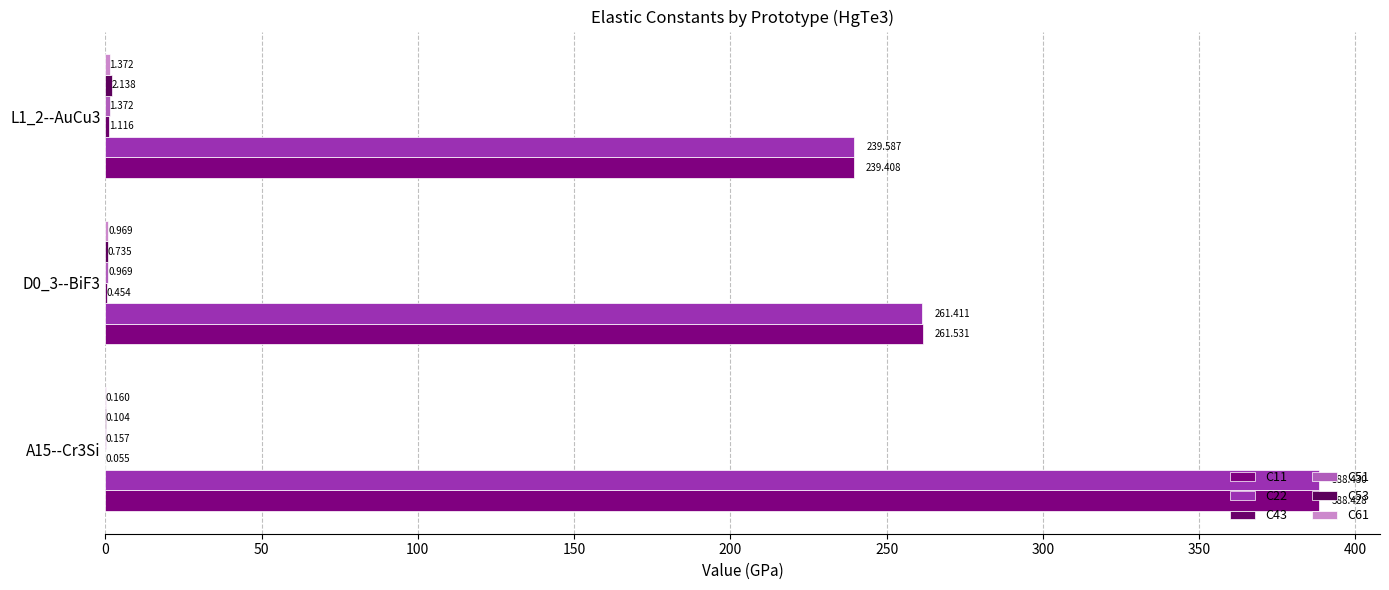

Rank the series by their maximum value, from highest to lowest.

C22, C11, C53, C51, C61, C43